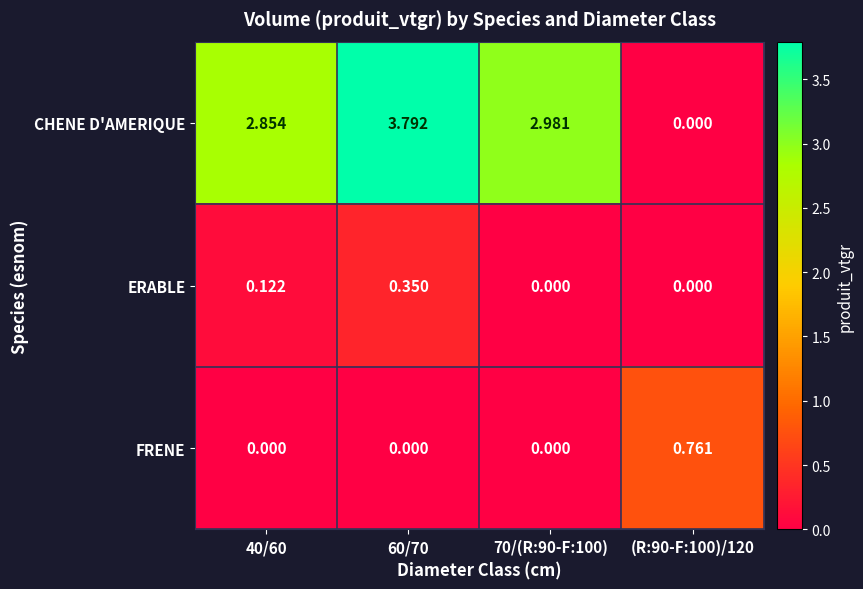

Which series has the widest spread of values?

CHENE D'AMERIQUE